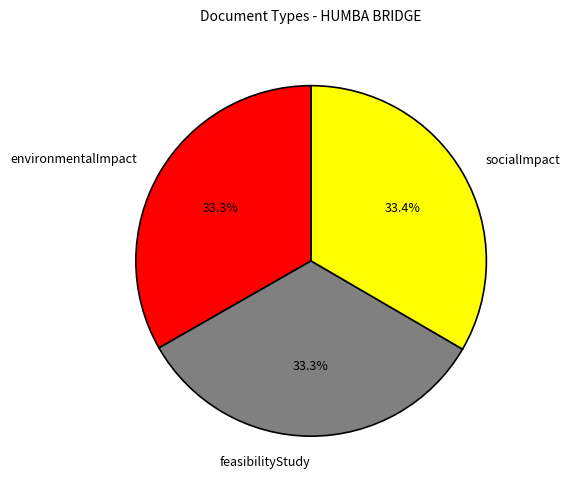

To the nearest percent, what portion does environmentalImpact represent?

33%